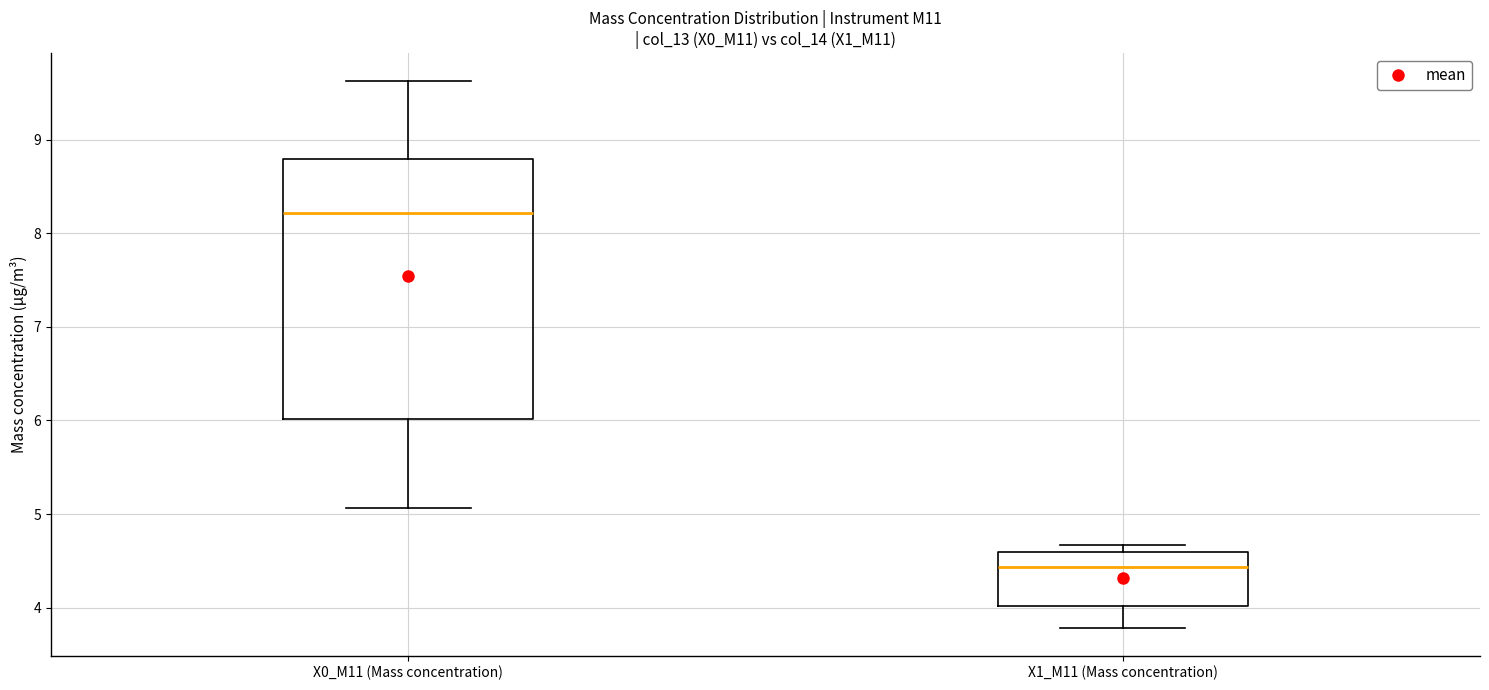

Reading left to right, read every box against the y-axis: the position of its median line, the range the box covers, and the ends of its whiskers. The values are not printed on the chart, so give them approximately, as read against the axis.

X0_M11 (Mass concentration): median 8.2, box 6.0 to 8.8, whiskers 5.1 to 9.6
X1_M11 (Mass concentration): median 4.4, box 4.0 to 4.6, whiskers 3.8 to 4.7